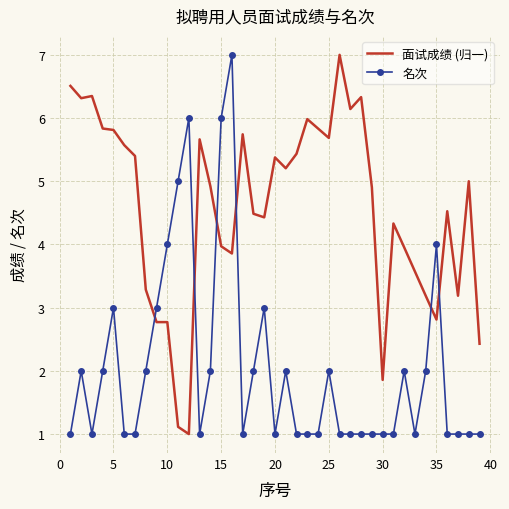

Which series has the largest total across all categories?

面试成绩 (归一)